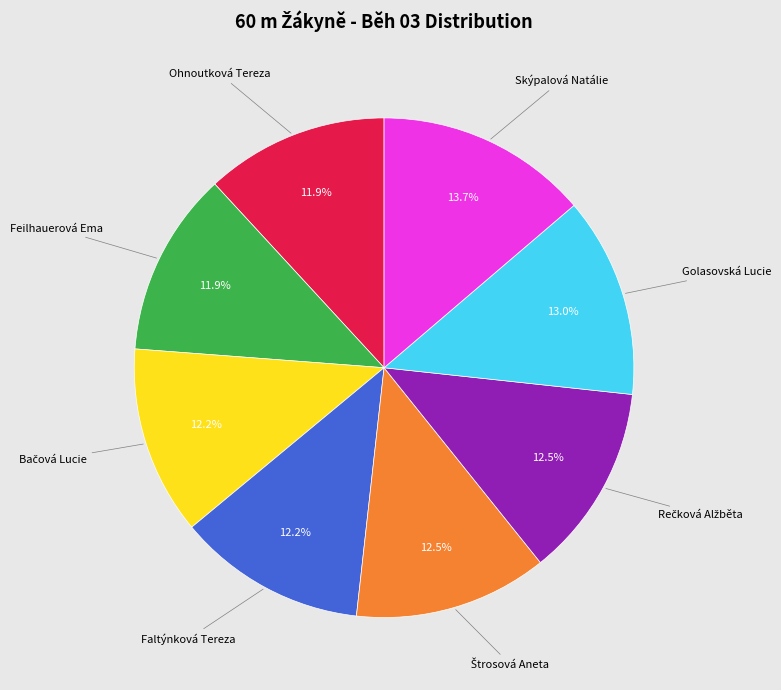

Does any single category account for the majority?

No